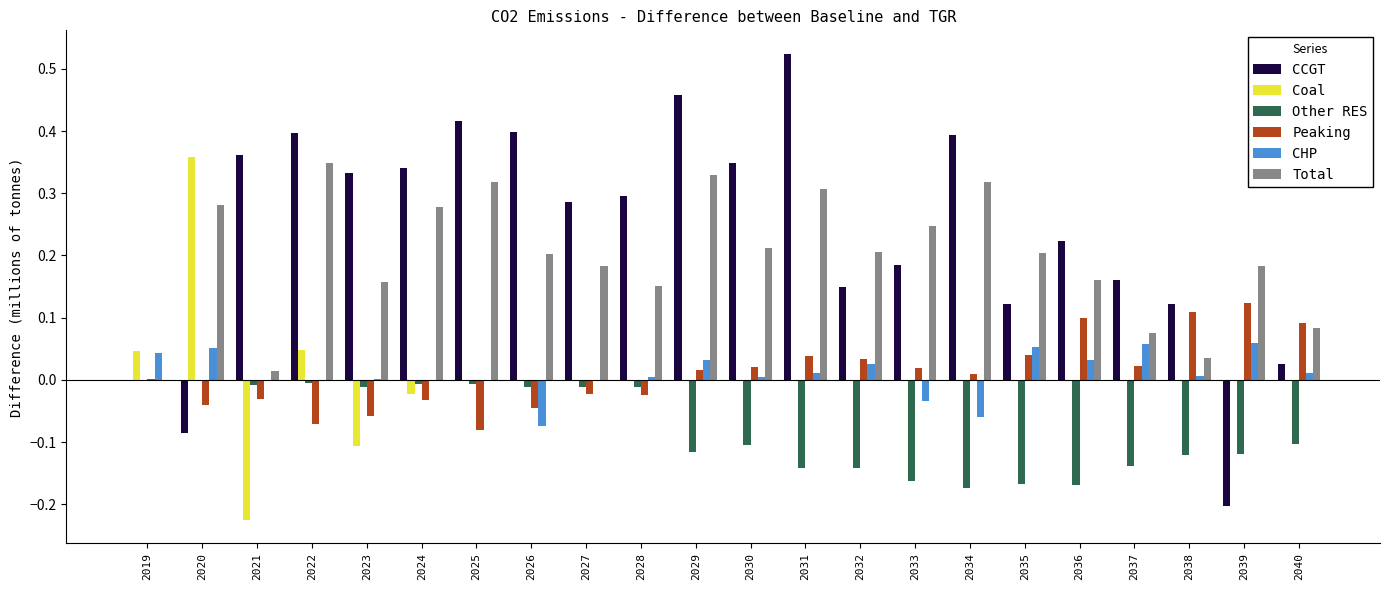

How many values in Total are above zero?

21